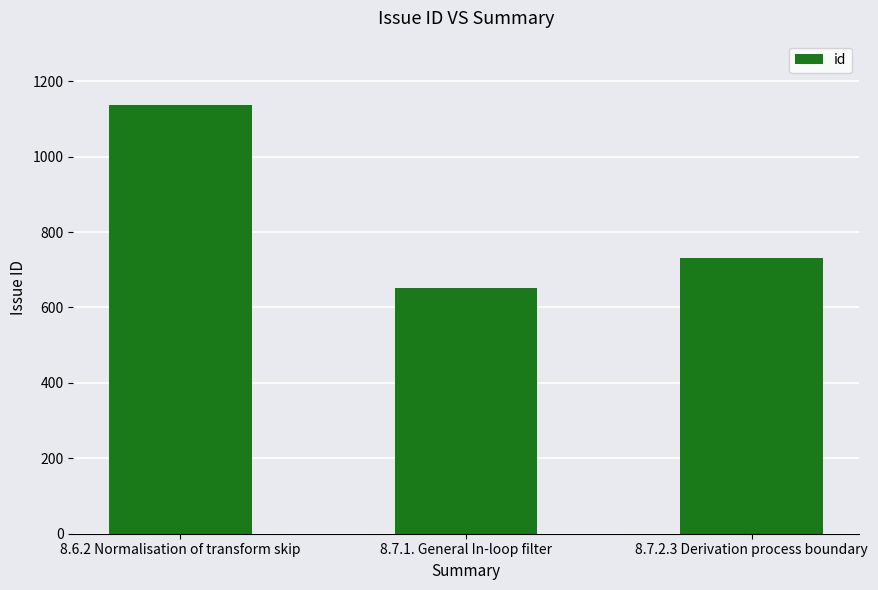

Reading right to left, list all the values displayed in this chart.

8.7.2.3 Derivation process boundary=732	8.7.1. General In-loop filter=652	8.6.2 Normalisation of transform skip=1137